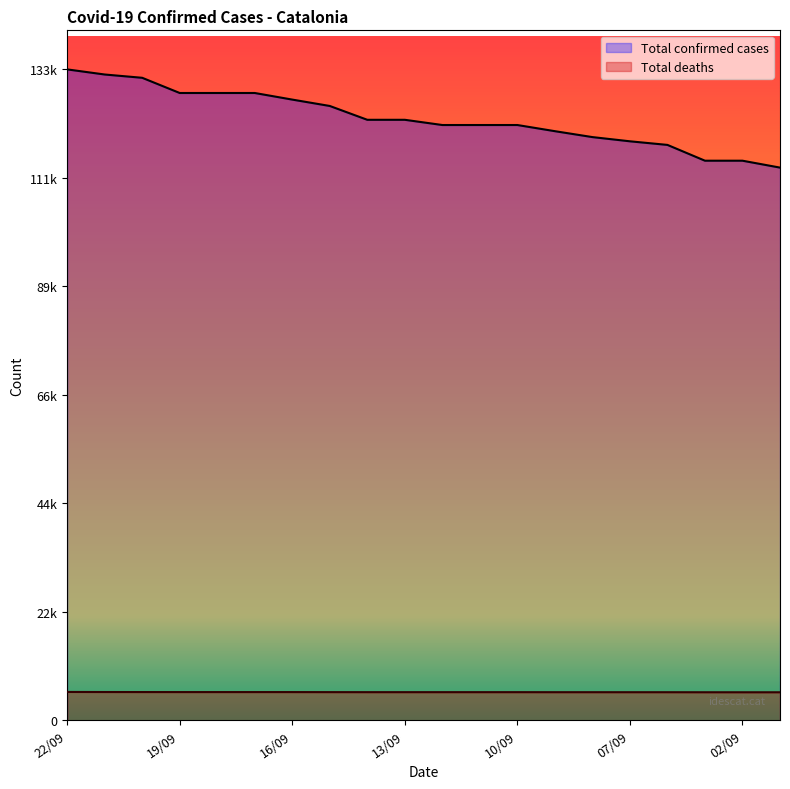

What is the label of the 12th point from the right?

14/09